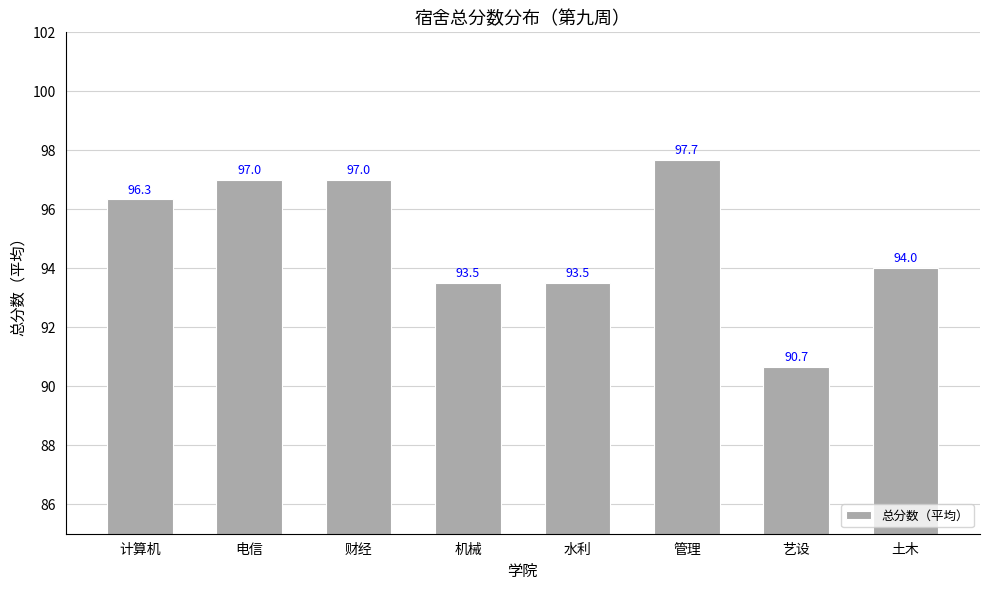

How many bars are there in total?

8